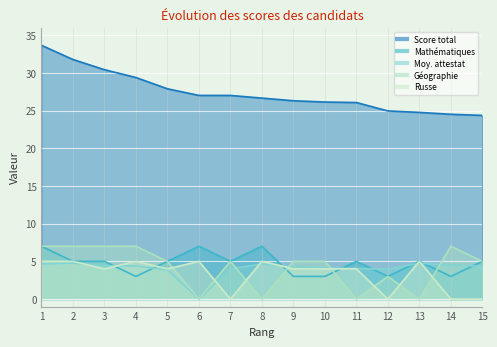

At which category does Géographie reach its first local peak?

7